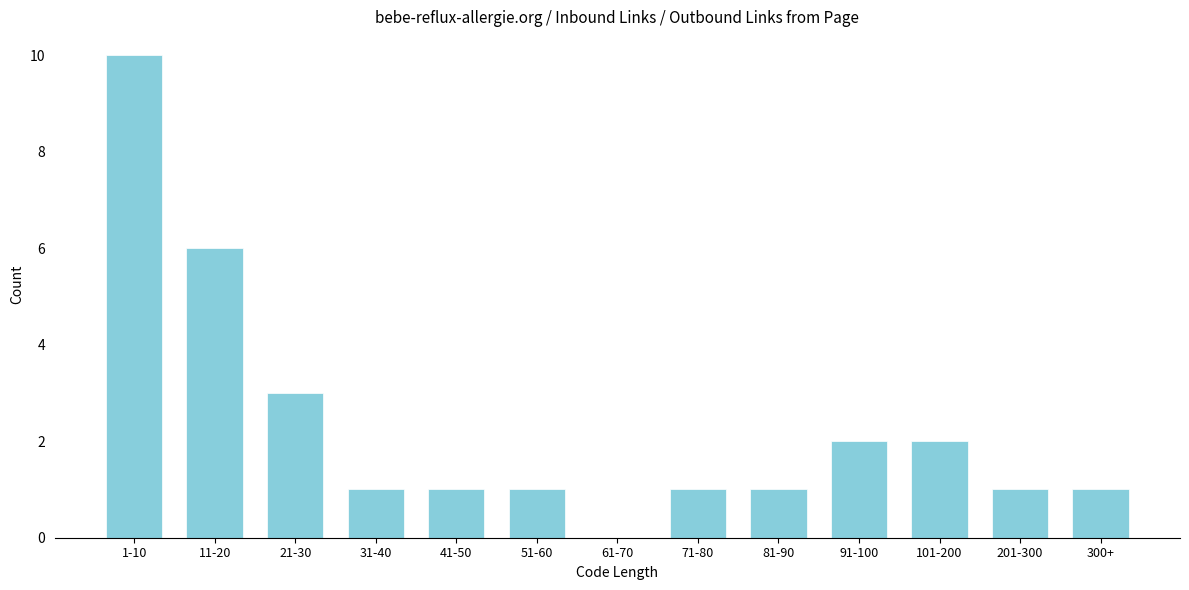

Reading right to left, what are all the values shown in this chart?

300+=1	201-300=1	101-200=2	91-100=2	81-90=1	71-80=1	61-70=0	51-60=1	41-50=1	31-40=1	21-30=3	11-20=6	1-10=10